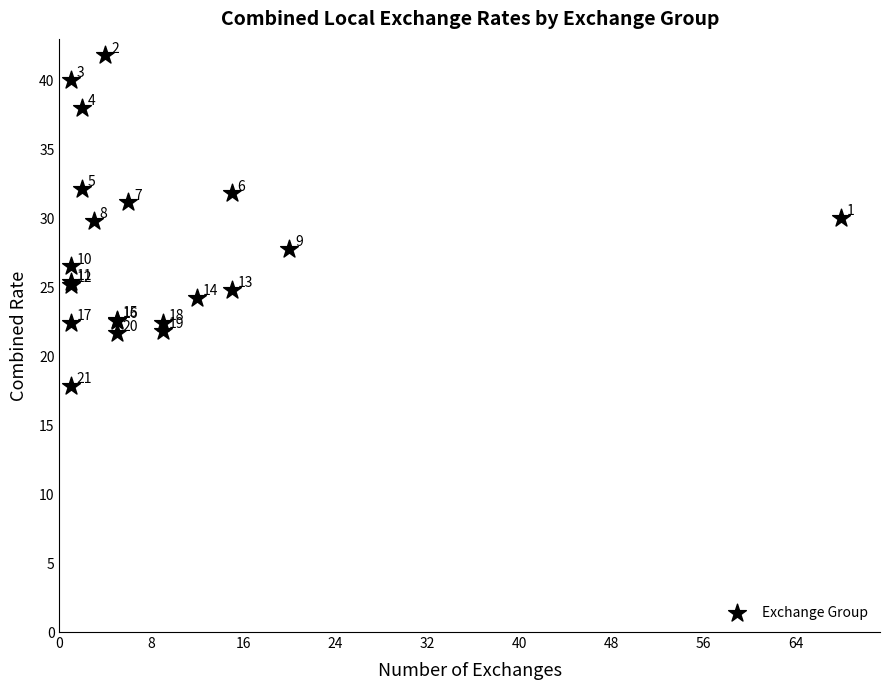

What Y value in the scatter plot is closest to 29?

29.8